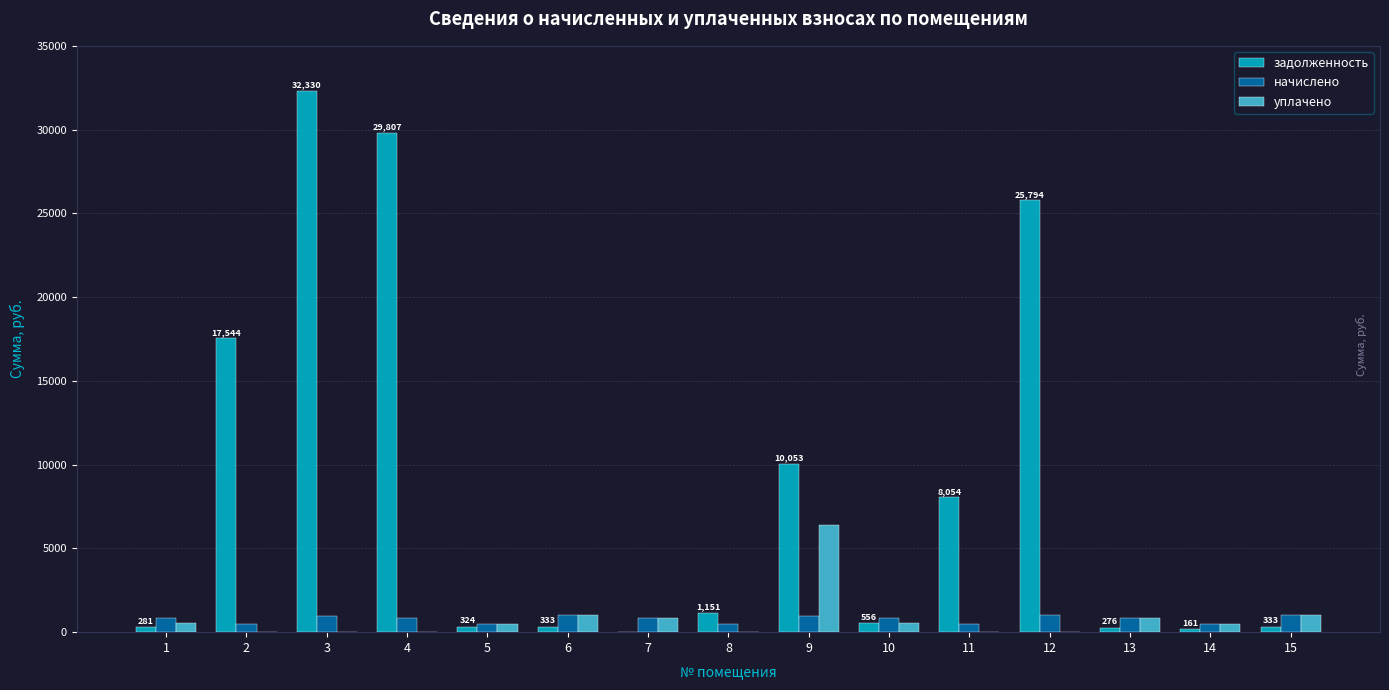

At which category is the sum across all series the highest?

3